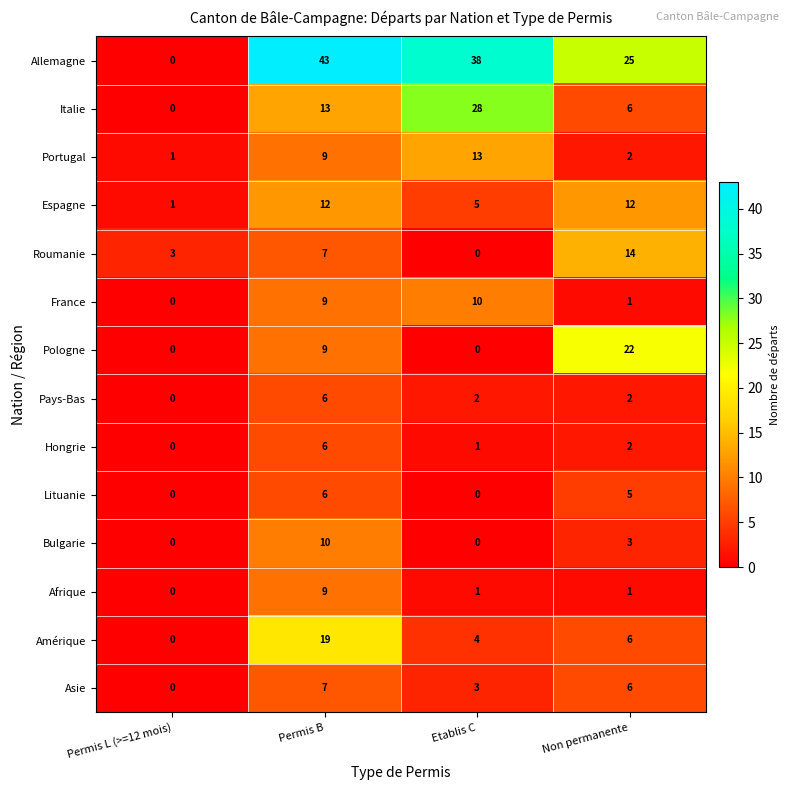

What is the difference between the maximum and minimum values in the Espagne series?

11